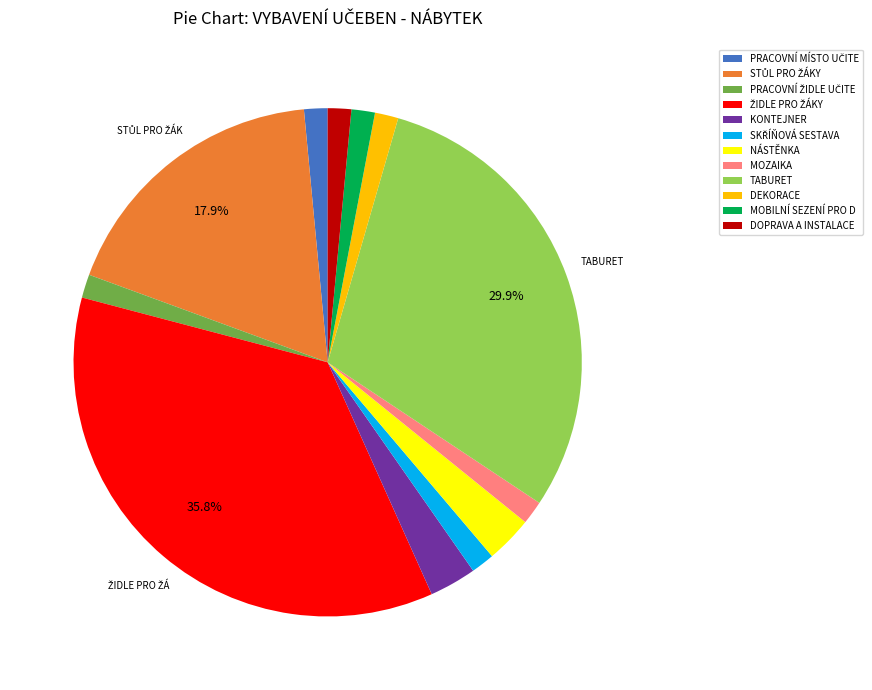

To the nearest percent, what percentage of the pie is NÁSTĚNKA?

3%